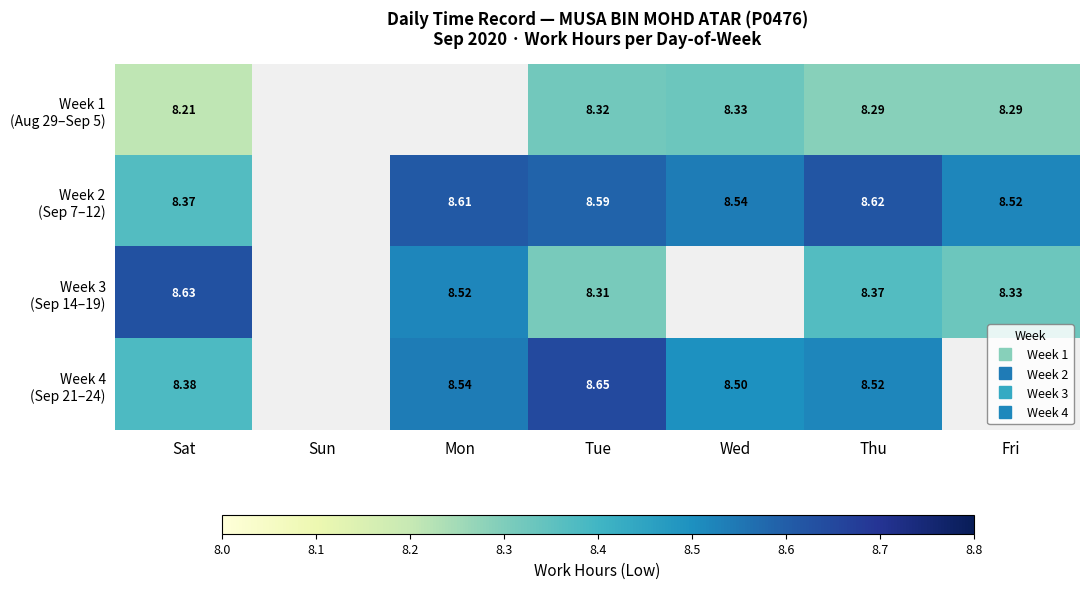

What is the minimum value shown in the chart?

8.2